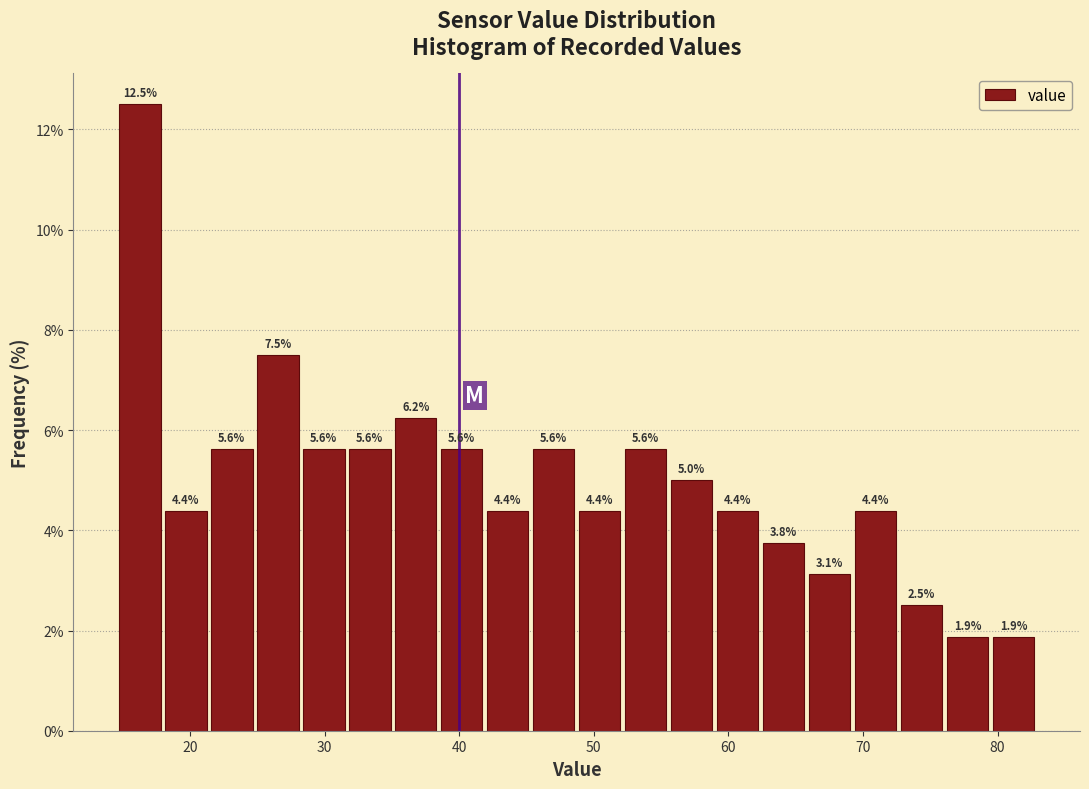

Read against the x-axis, roughly where is the centre of the tallest bar?

16